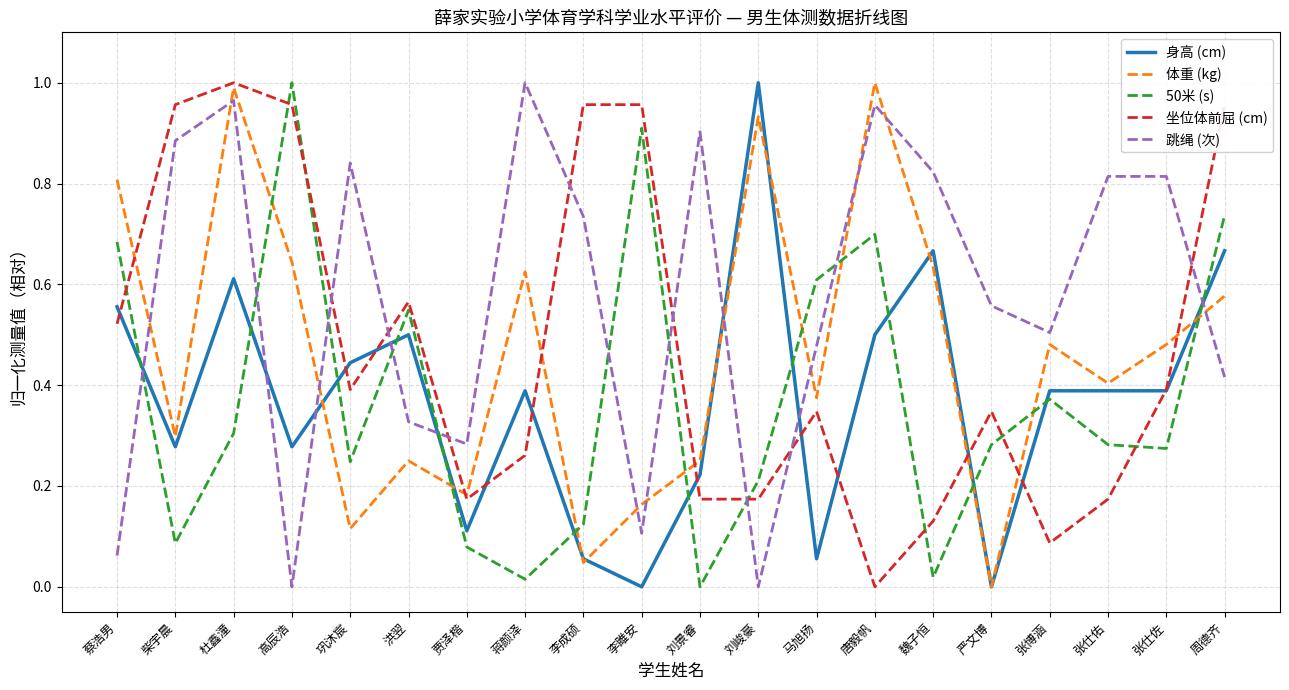

Does the chart display data point markers on the line(s)?

No